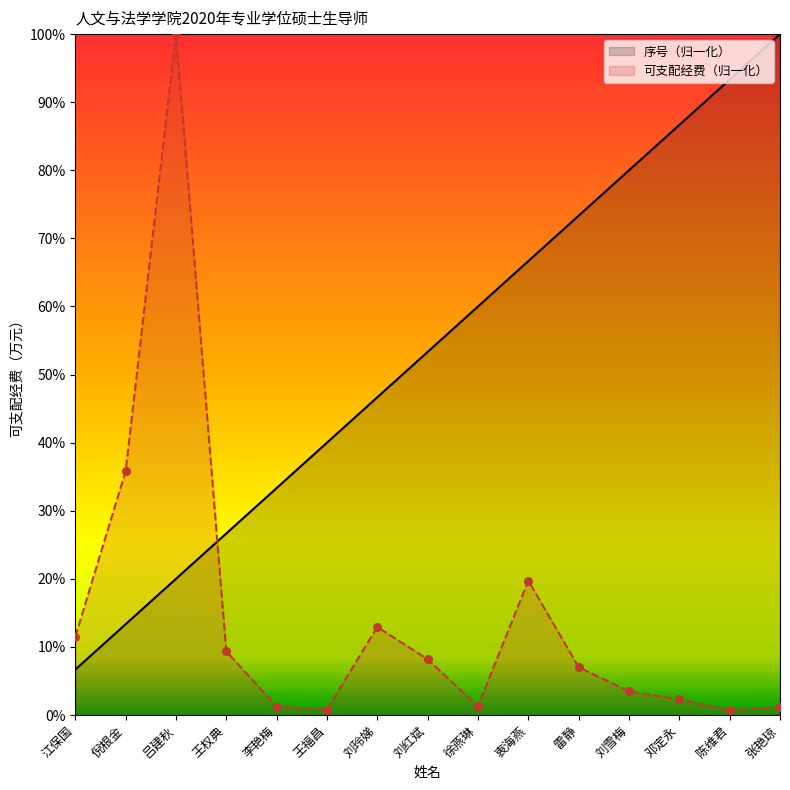

Is the value of 可支配经费（归一化） at 衷海燕 greater than the value of 序号（归一化） at 倪根金?

Yes